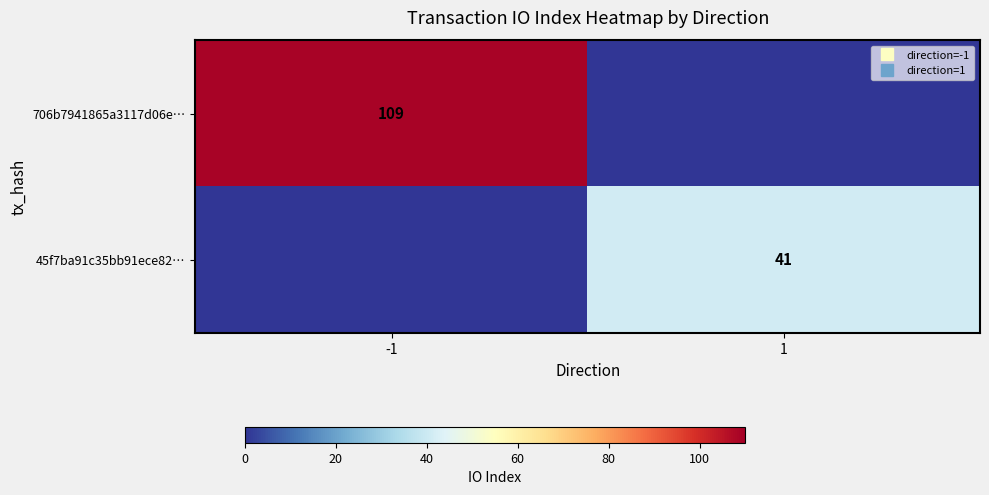

Where is 45f7ba91c35bb91ece82… nearest to the value 20?

-1